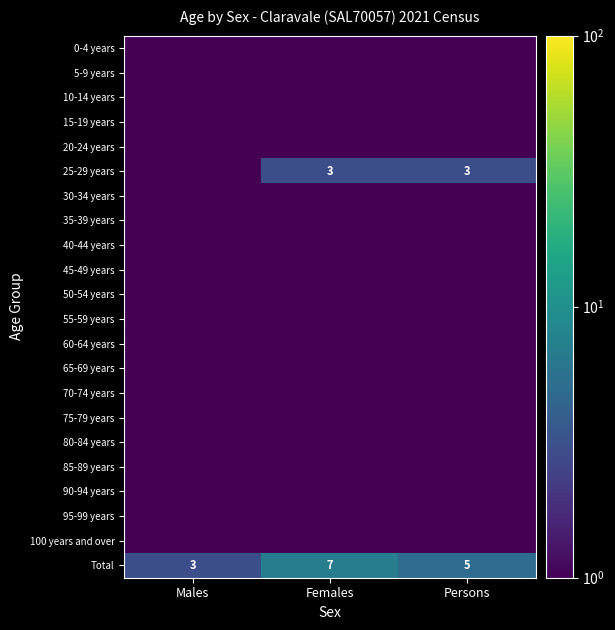

What is the sum of the Total values at Females and Males?

10.0